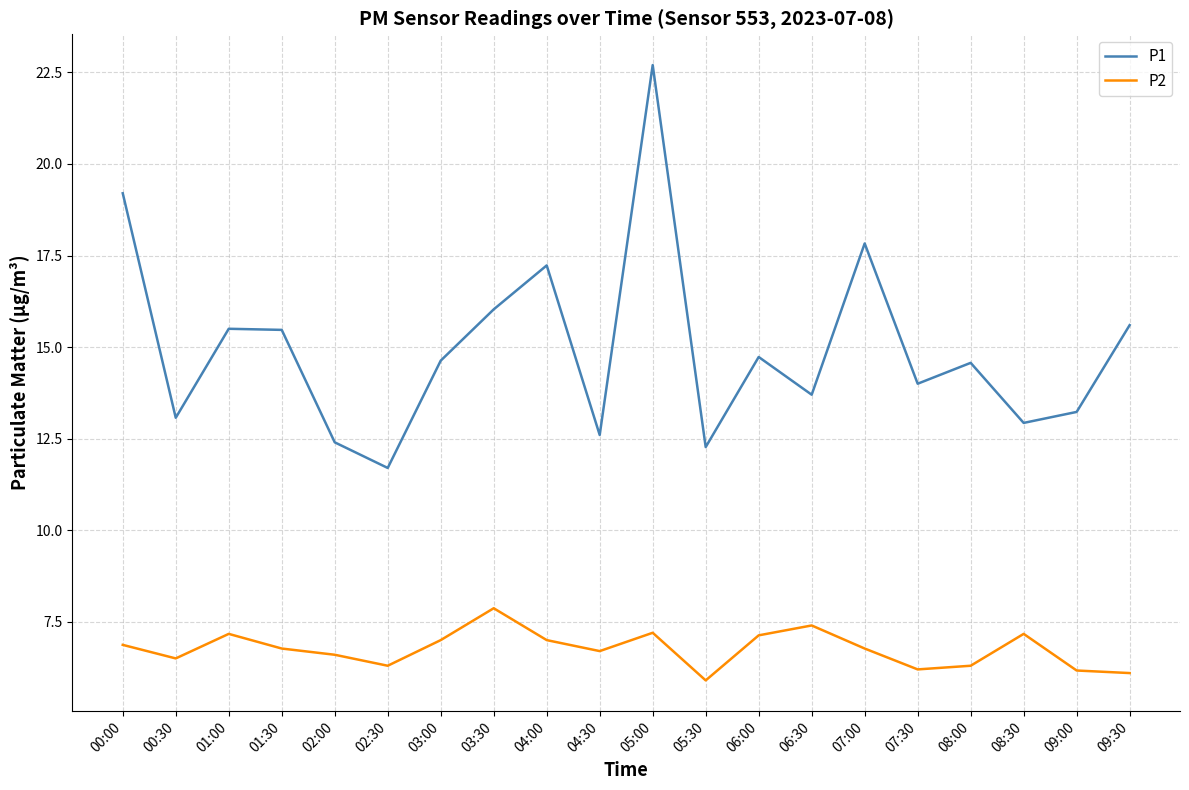

At which label is P1 closest to 17?

04:00